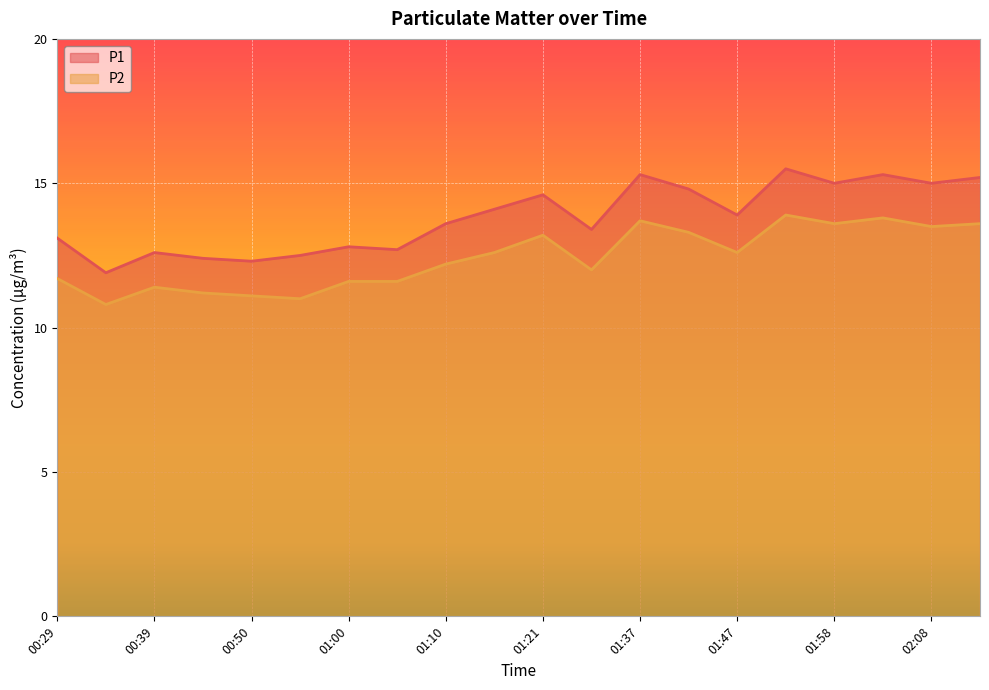

What is the minimum value for P2?

10.8